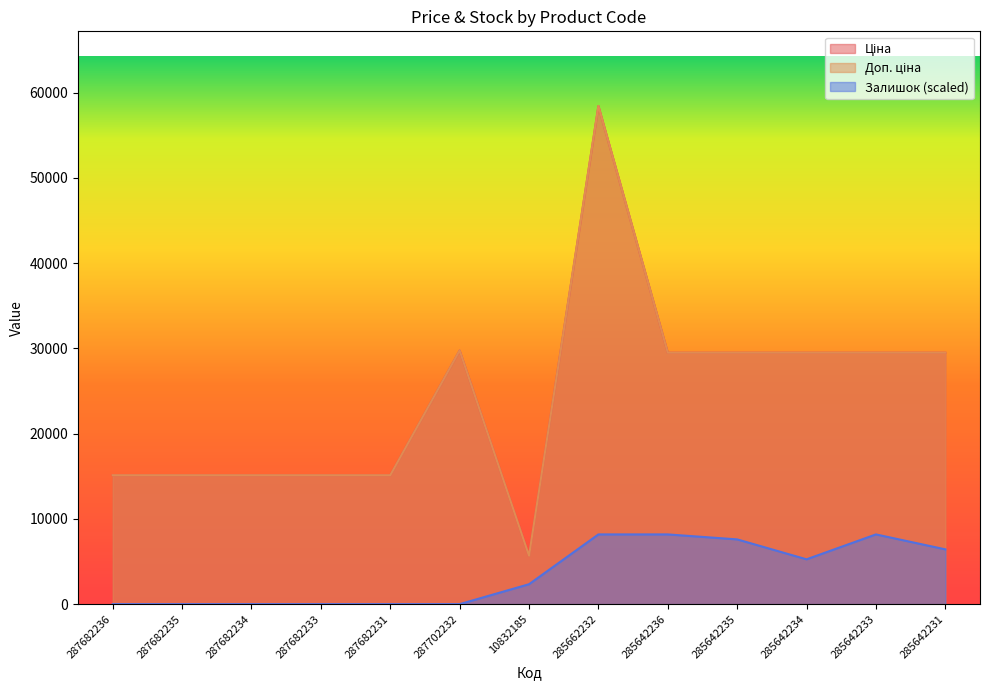

Is it true that Доп. ціна equals 29491.5 at 285642235?

True